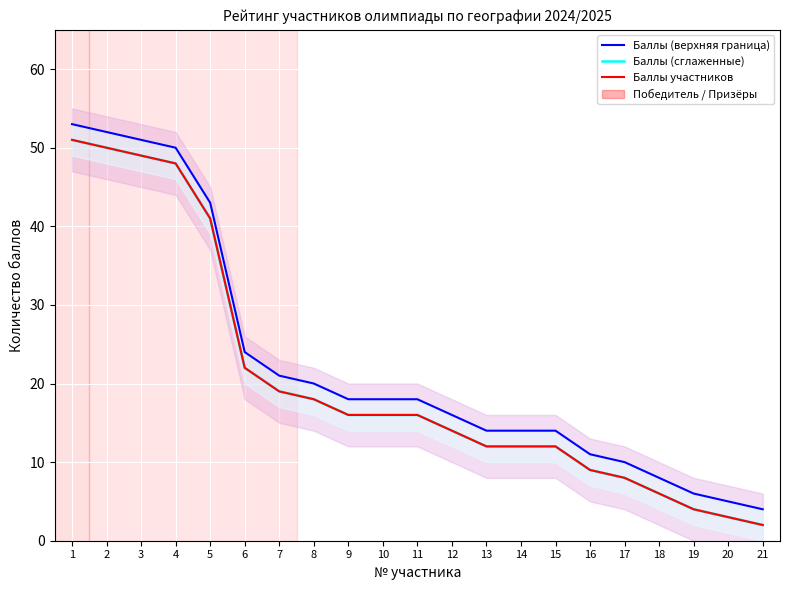

What is the value of the Баллы (сглаженные) point at the 13th from the left?

12